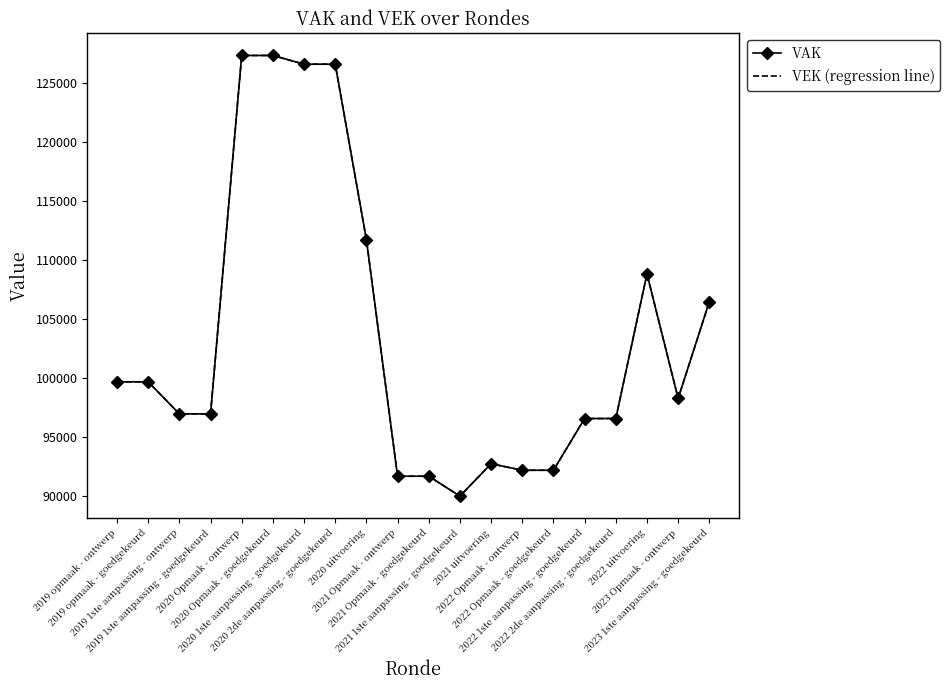

Is it true that VAK equals 33830 at 2021 uitvoering?

False